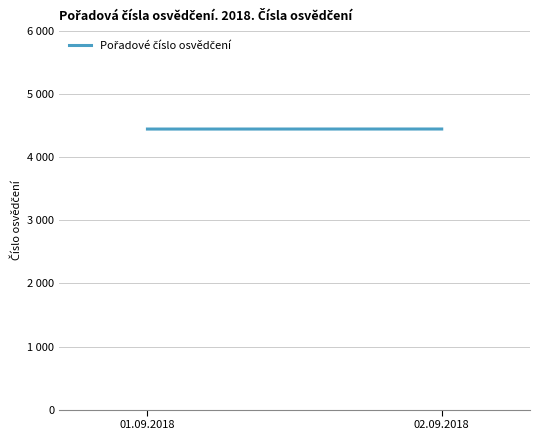

Reading left to right, list all the values displayed in this chart.

4449.3	4450.0